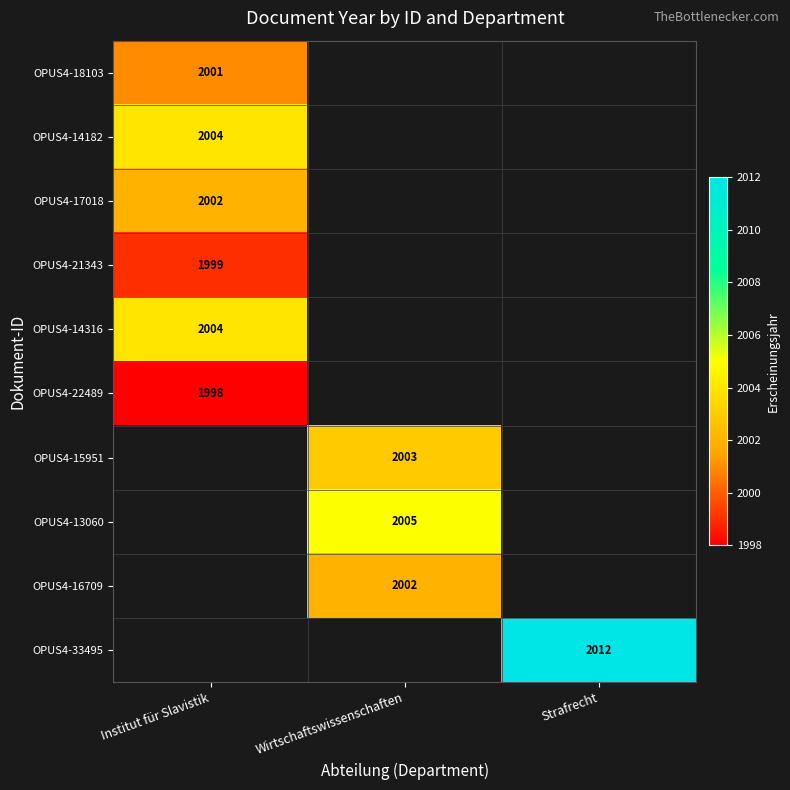

True or false: OPUS4-13060 has a value of 2005 at Wirtschaftswissenschaften.

True